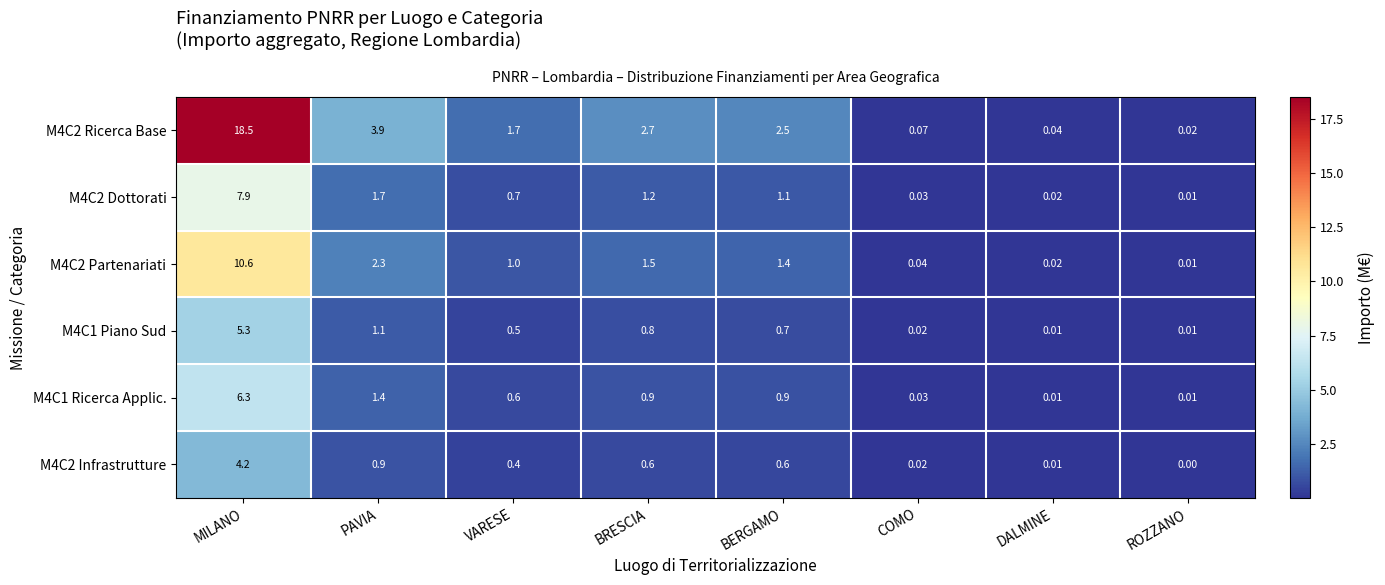

Which category has the lowest value across all series?

ROZZANO